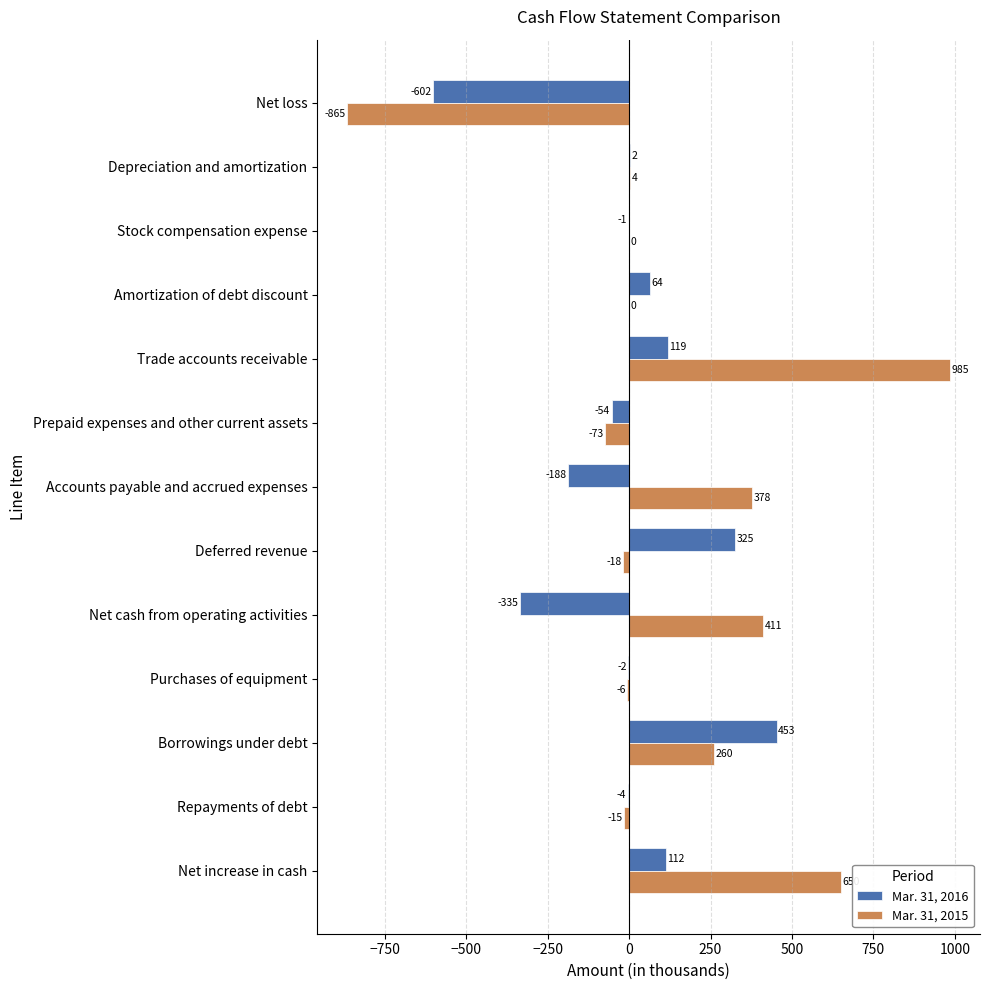

The Mar. 31, 2015 series shows -15 at Repayments of debt. True or false?

True